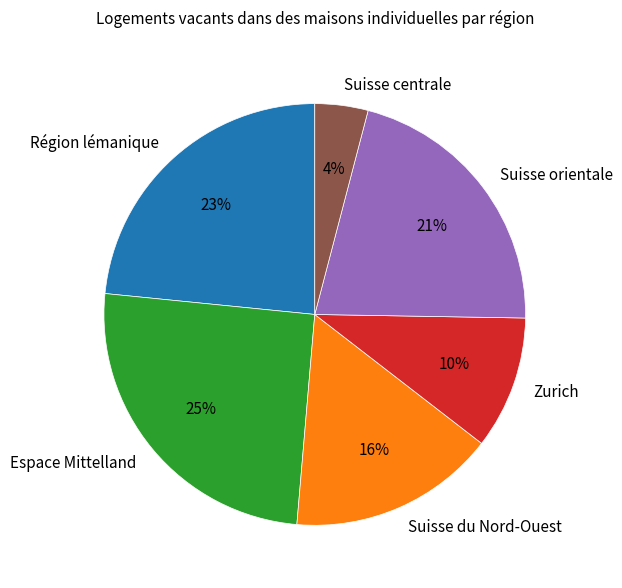

True or false: Suisse du Nord-Ouest accounts for 4% of the total.

False